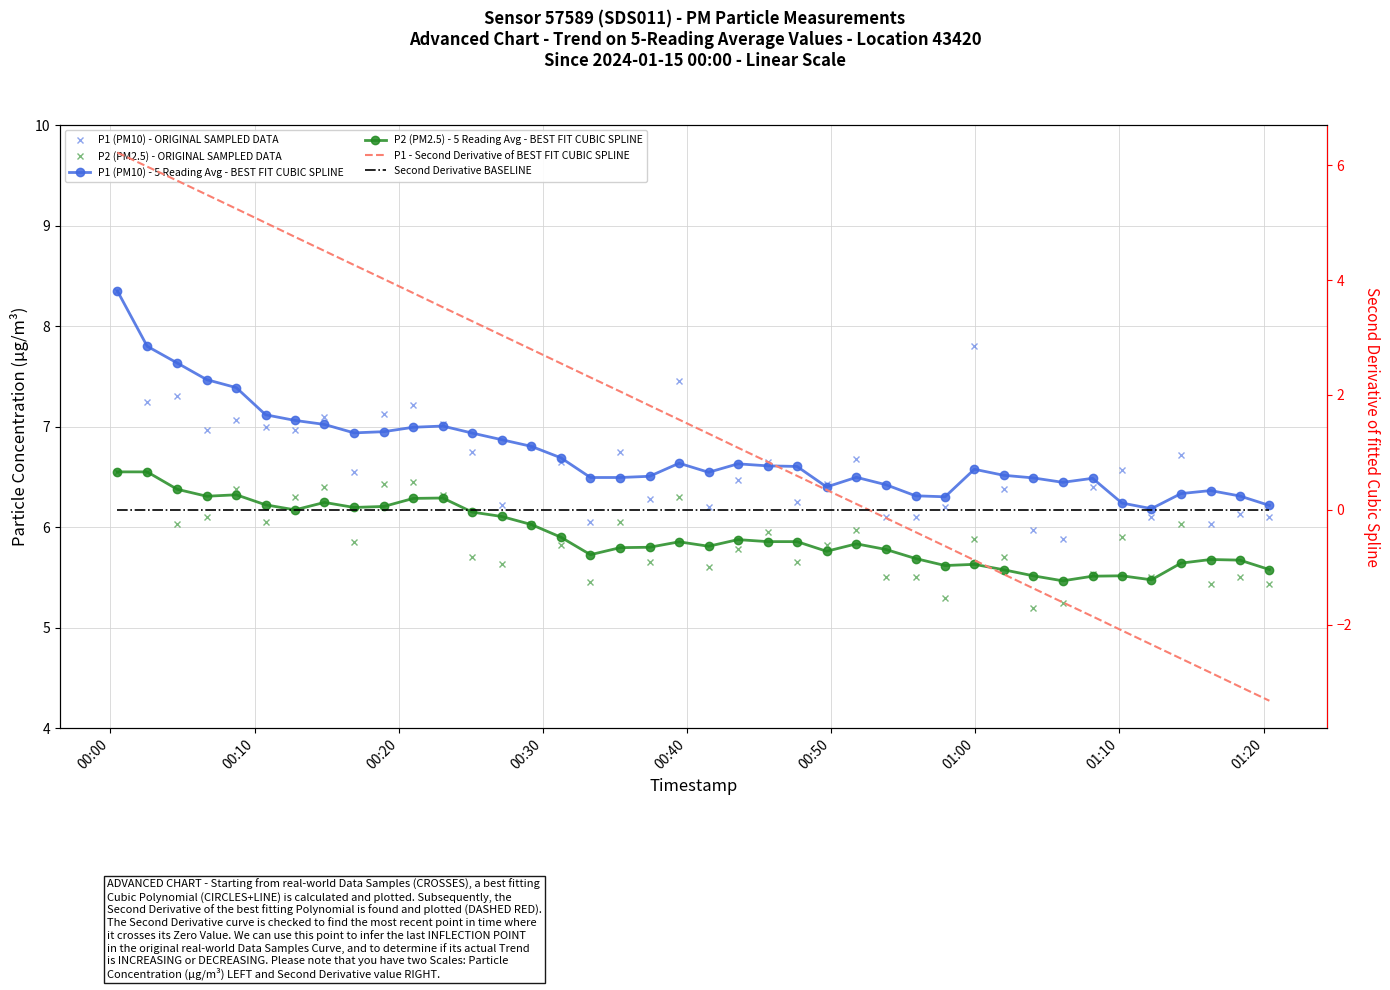

How many data points does each series have?

40